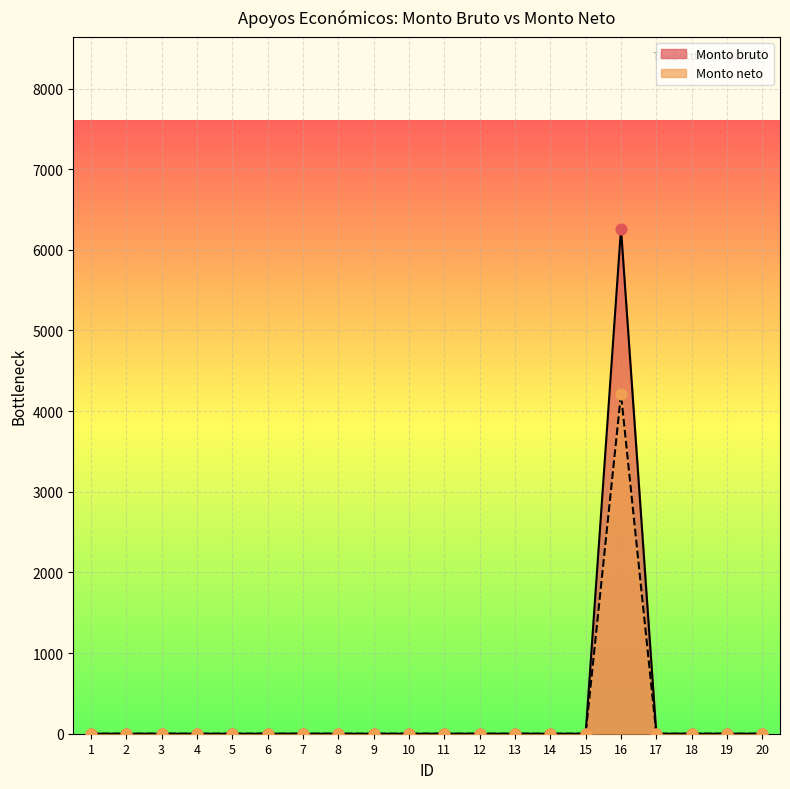

Which series has the largest total across all categories?

Monto bruto